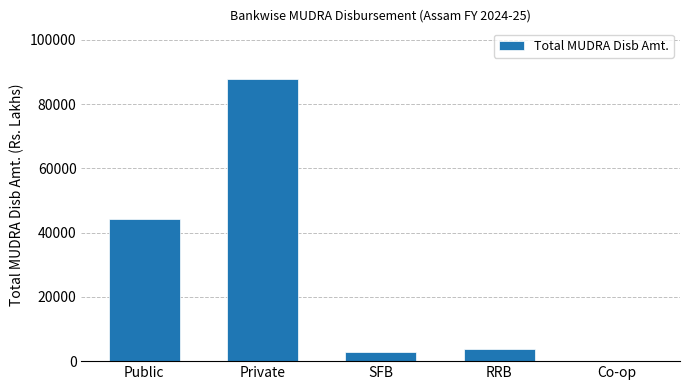

Read the value at SFB.

2747.9